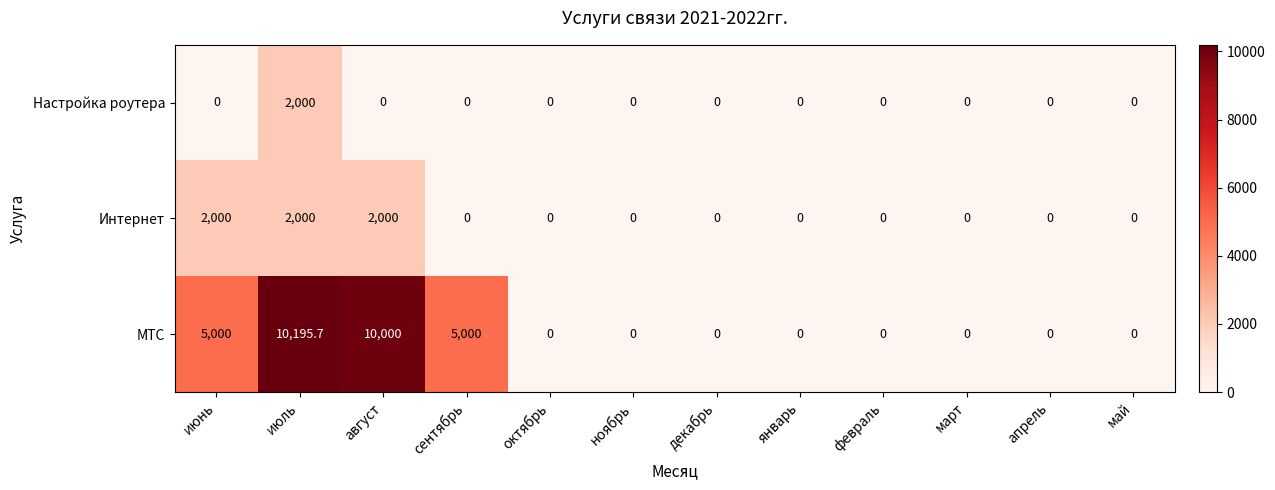

What is the maximum value shown in the chart?

10195.7